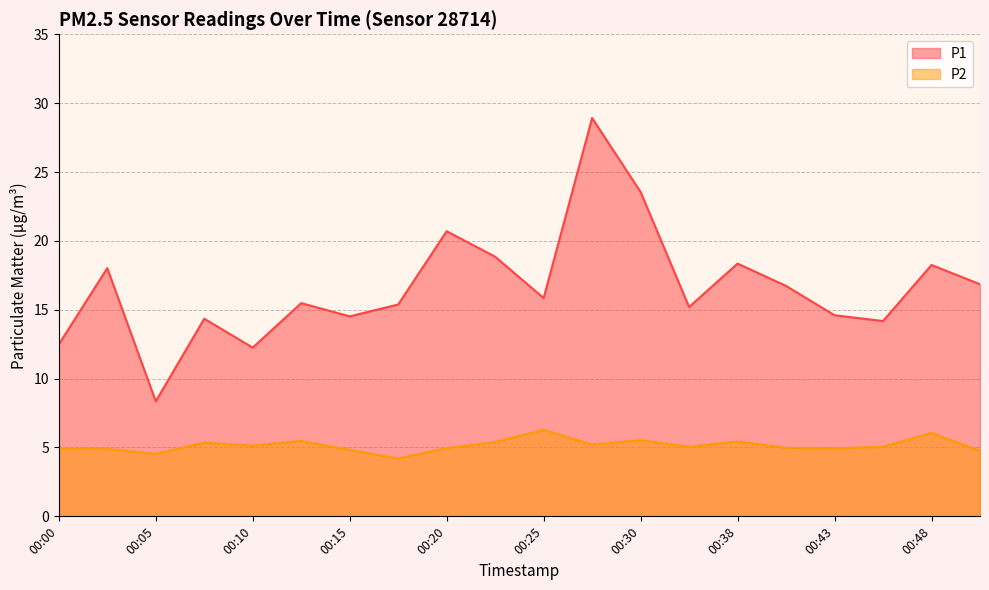

Which series has the largest range (max minus min)?

P1